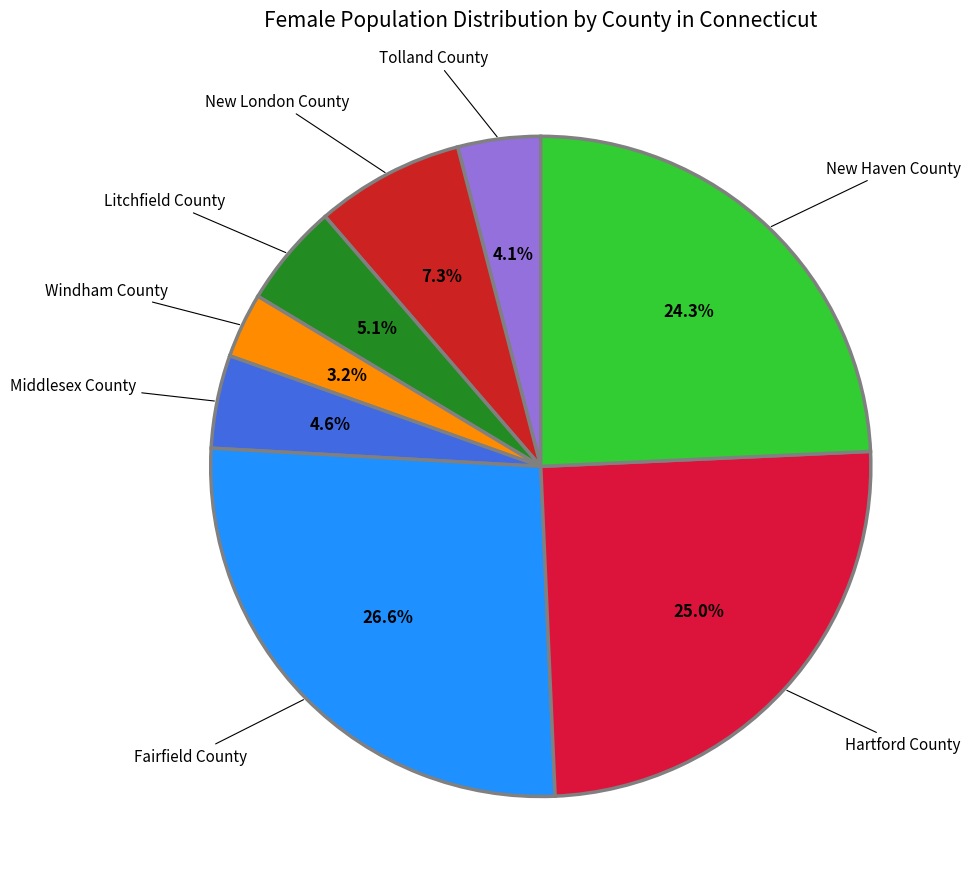

How many slices are in this pie chart?

8